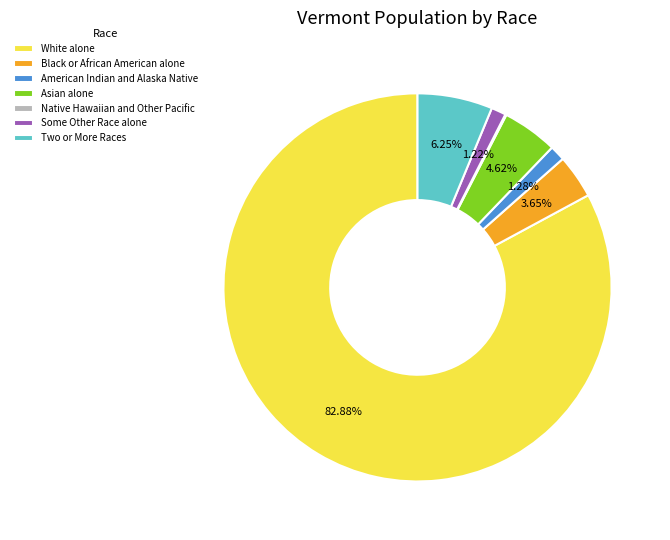

Which slice is the largest?

White alone